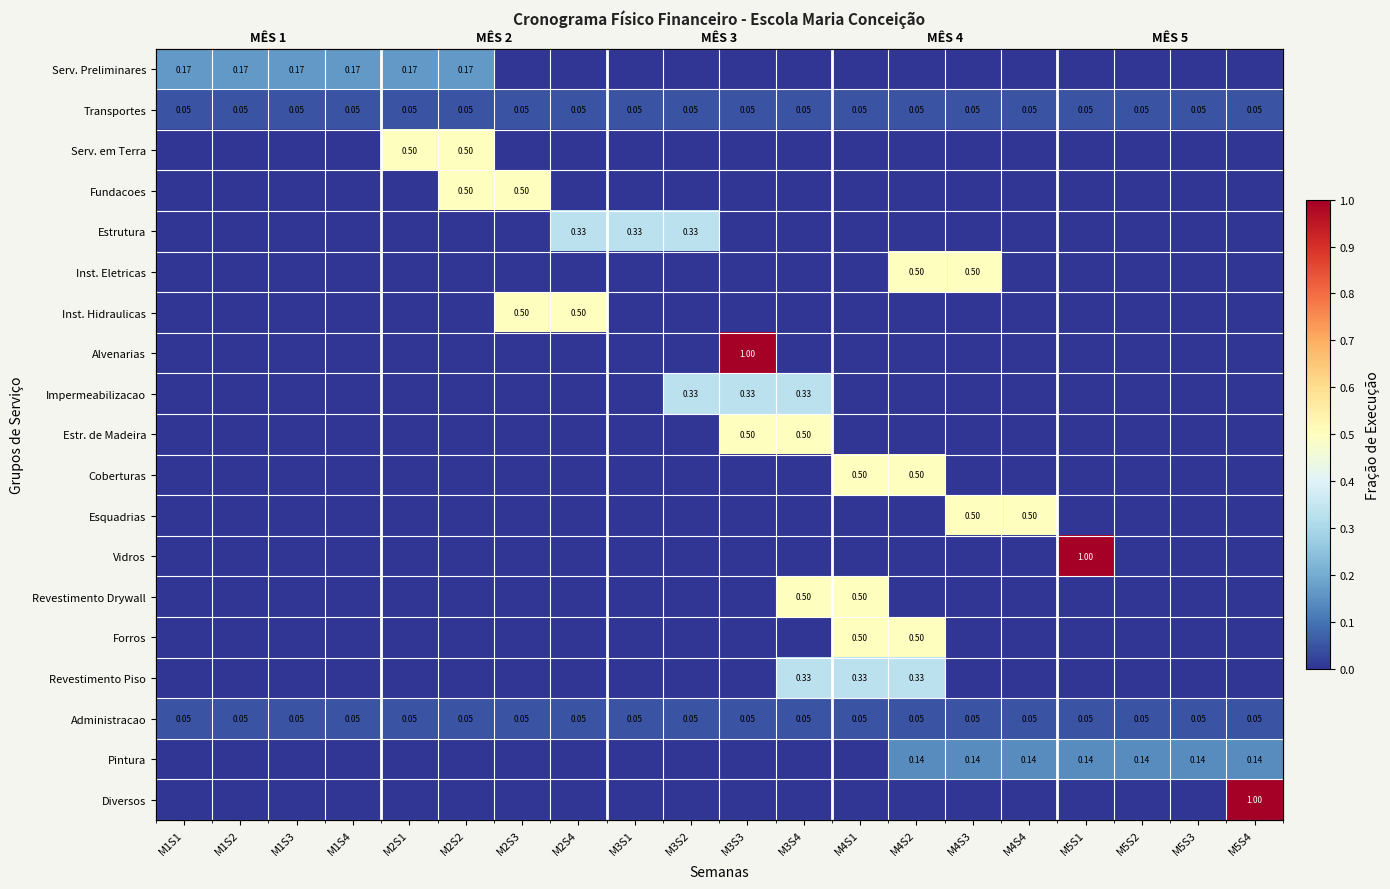

The Diversos series shows 0.0 at M2S4. True or false?

True